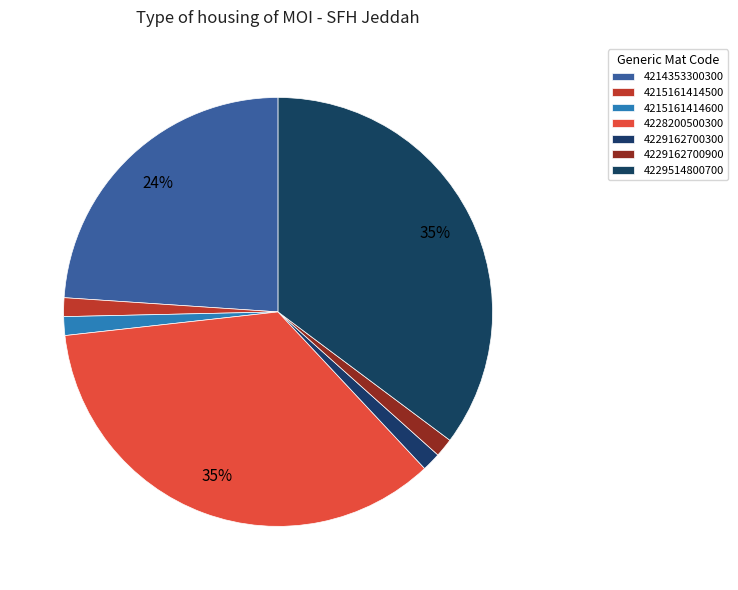

To the nearest percent, what is the average slice percentage?

14%